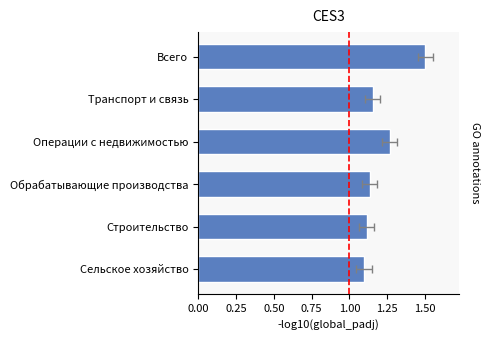

How many series are shown in this chart?

1